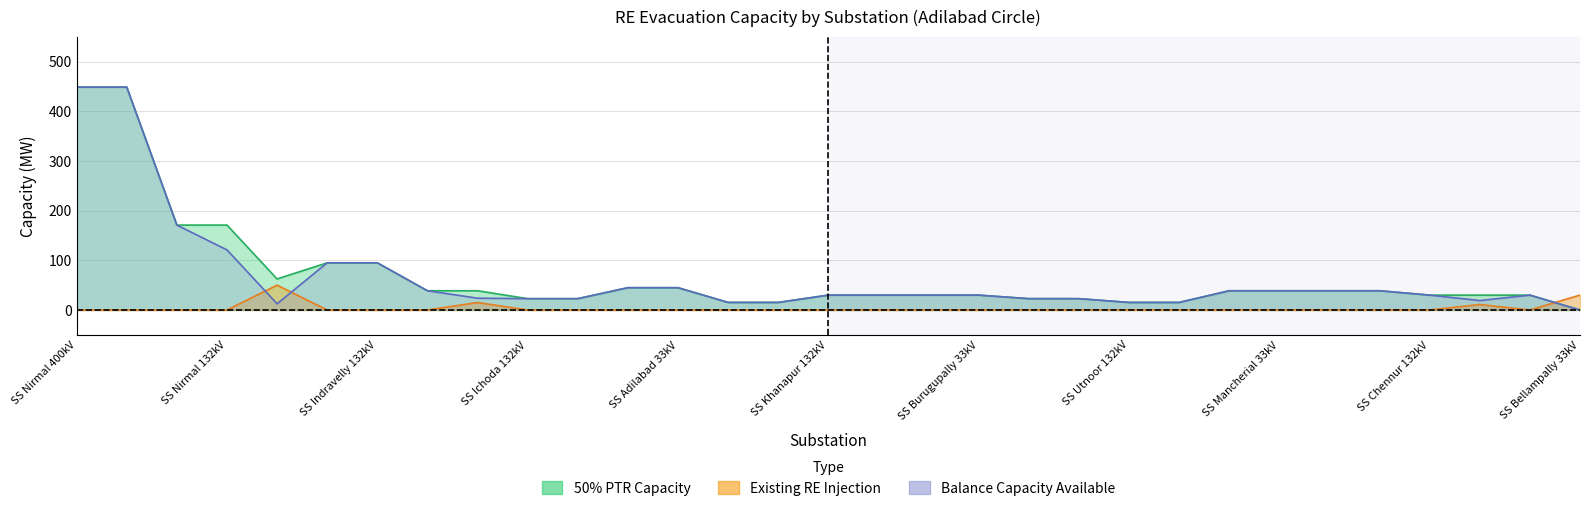

Where is existing_RE nearest to the value 25?

SS Bellampally 33kV